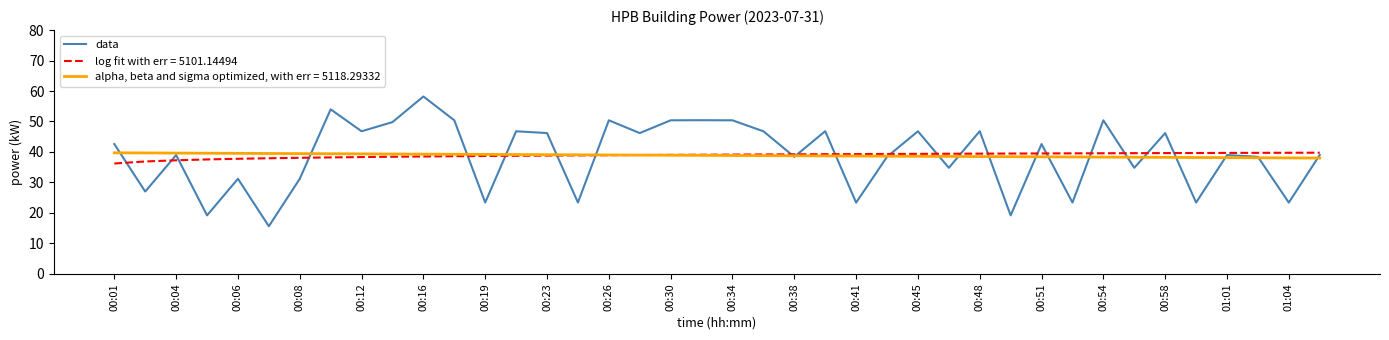

What is the highest value of the alpha, beta and sigma optimized, with err = 5118.29332 series?

39.7